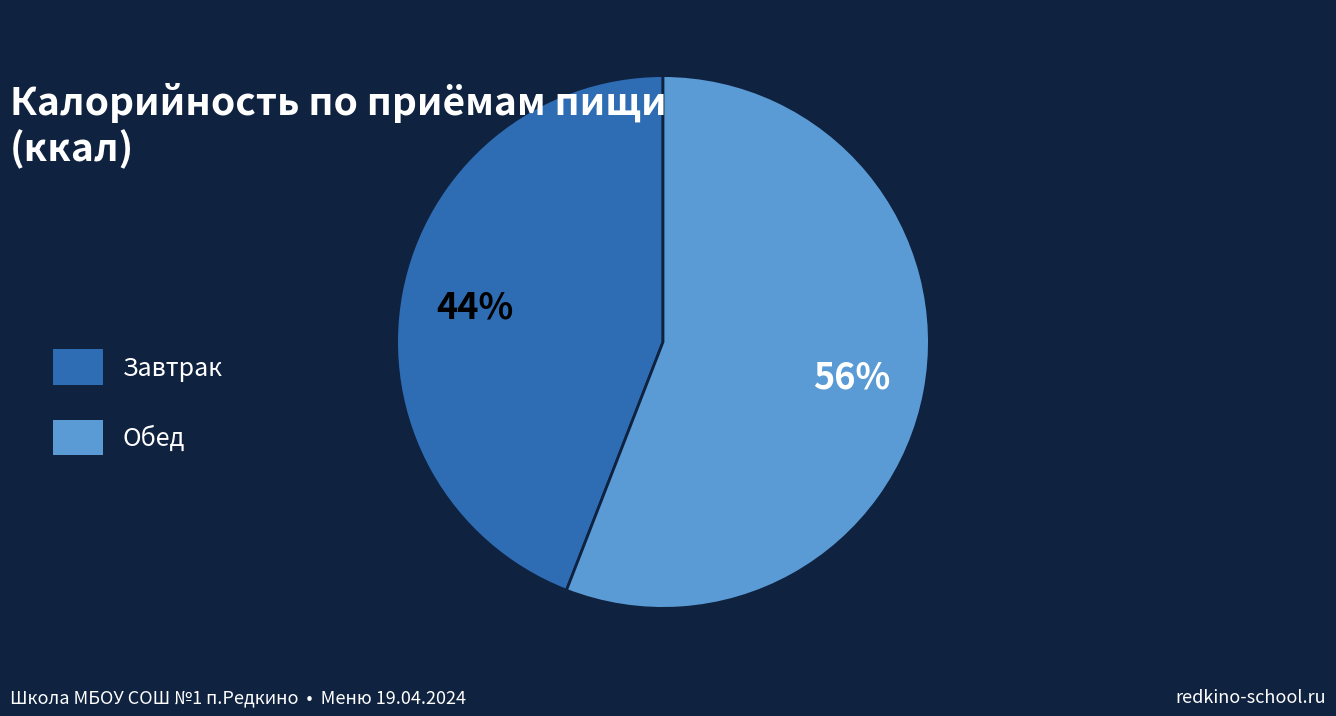

How many segments does this pie chart have?

2